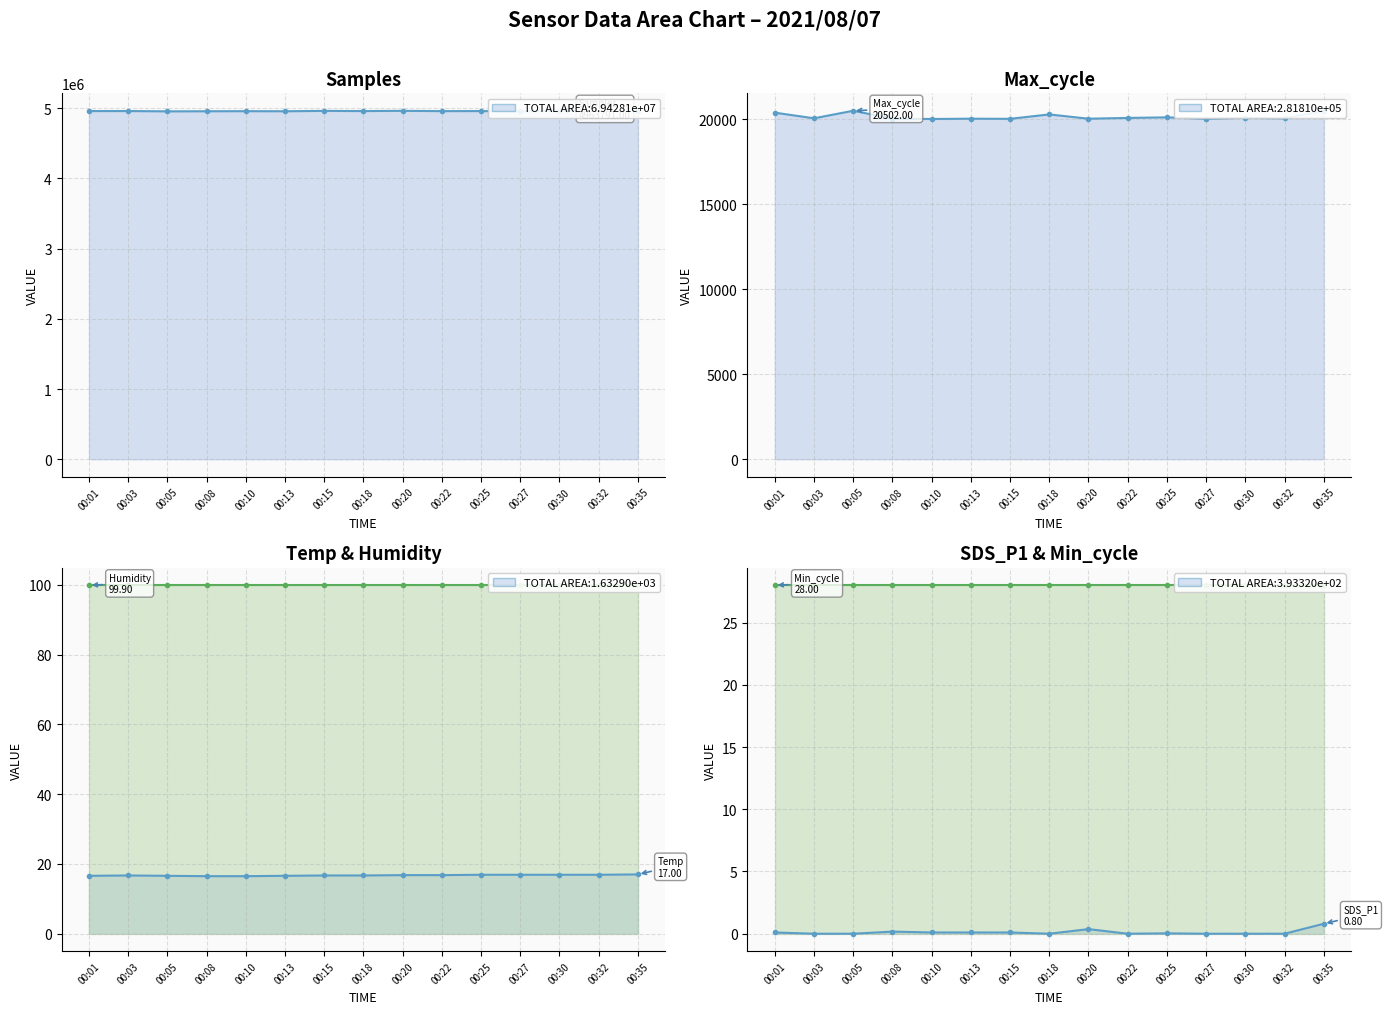

Rank the categories by Temp value from lowest to highest.

00:08, 00:10, 00:01, 00:05, 00:13, 00:03, 00:15, 00:18, 00:20, 00:22, 00:25, 00:27, 00:30, 00:32, 00:35